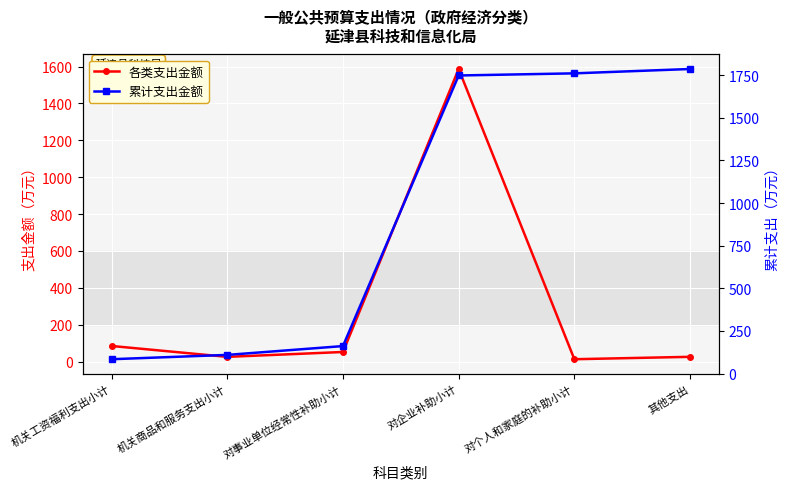

What are all the series names shown in the legend?

各类支出金额, 累计支出金额